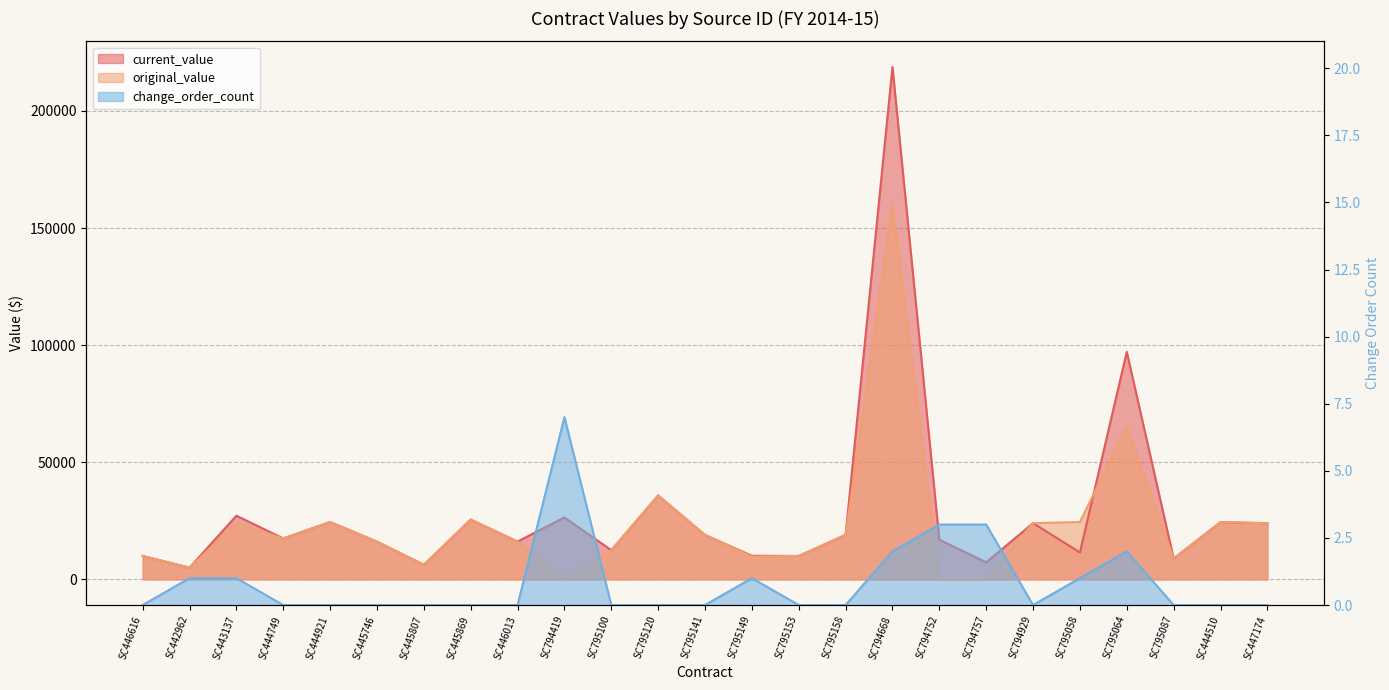

True or false: original_value has more than 1 interior local peaks.

True